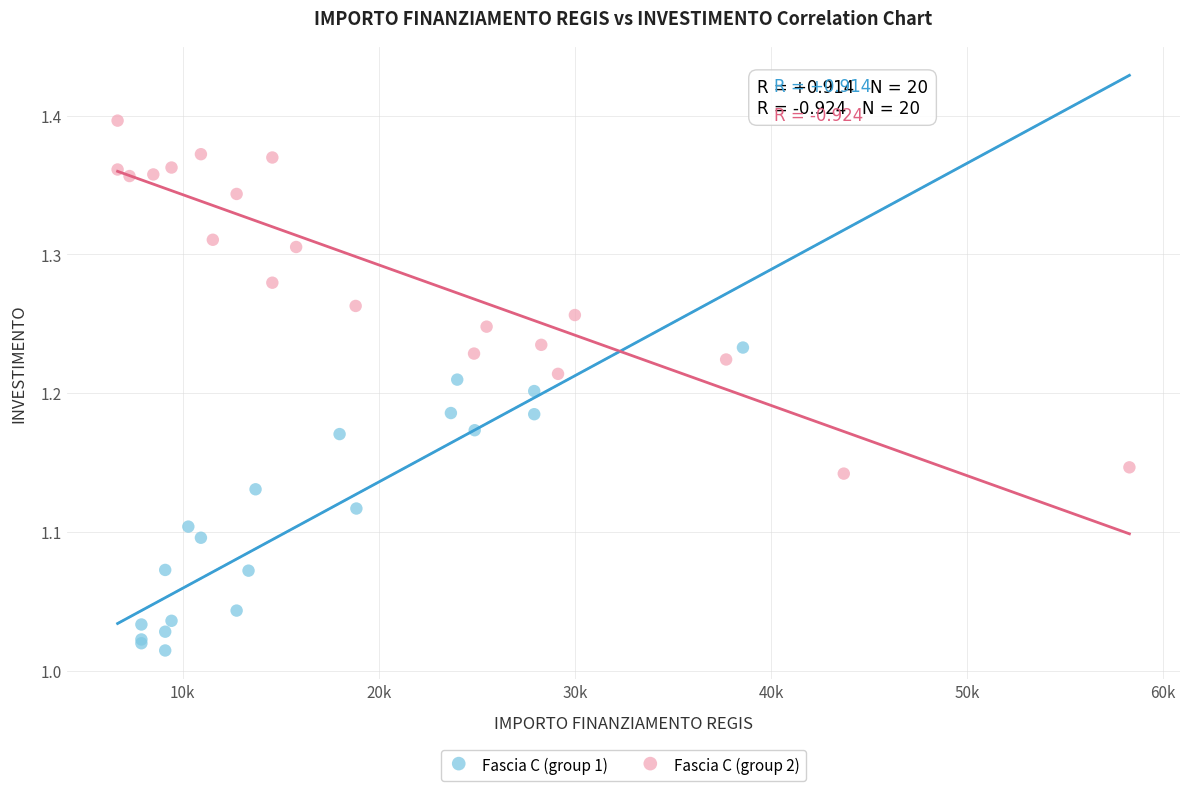

Which series contains the lowest Y value?

Fascia C (group 1)